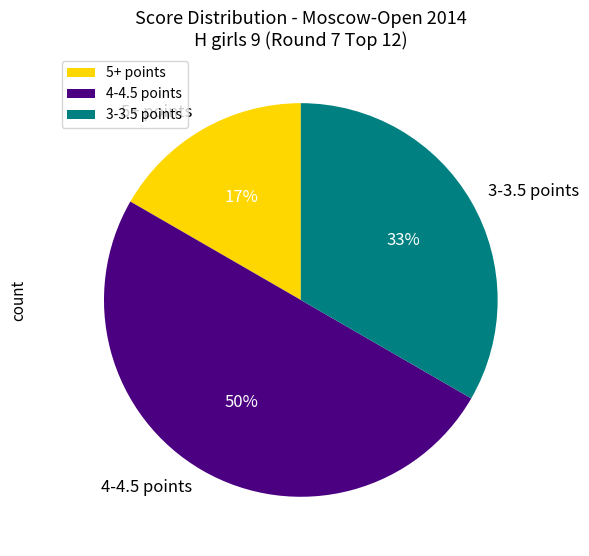

Is 5+ points the majority of the pie?

No